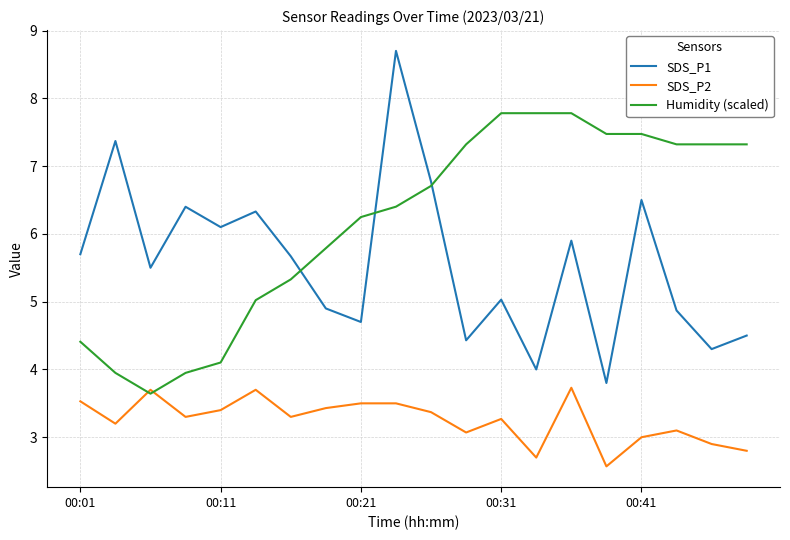

Which series has the widest spread of values?

SDS_P1